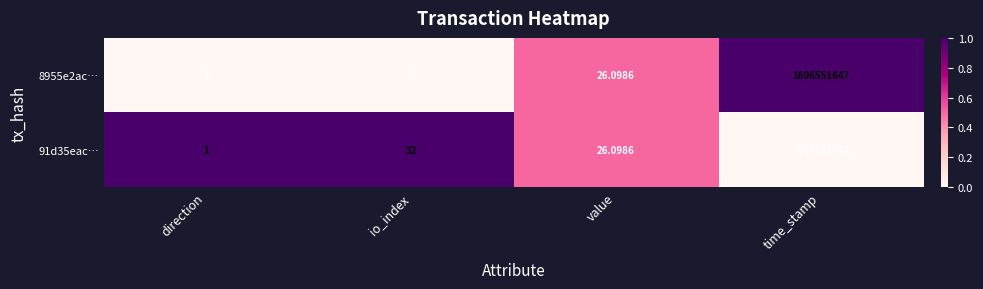

Rank the series by their average value, from highest to lowest.

8955e2ac…, 91d35eac…